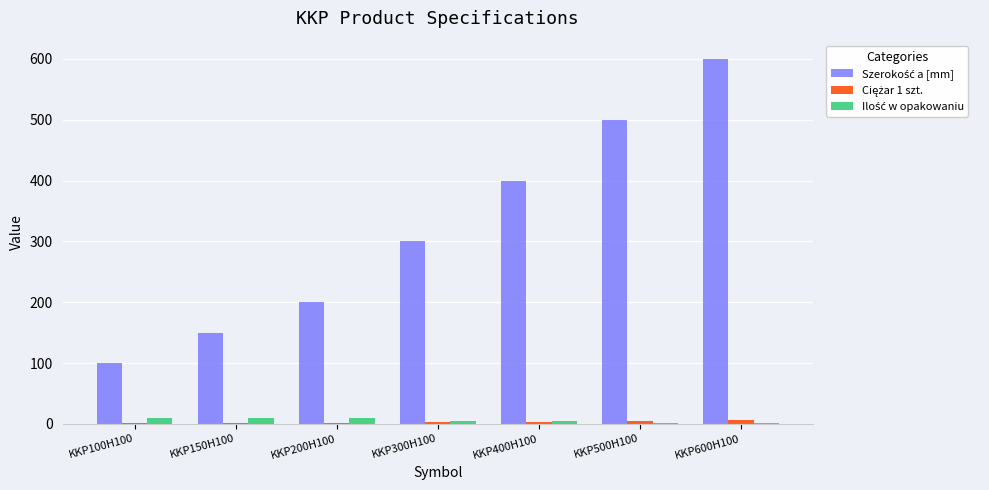

Which label corresponds to the largest value in the chart?

KKP600H100